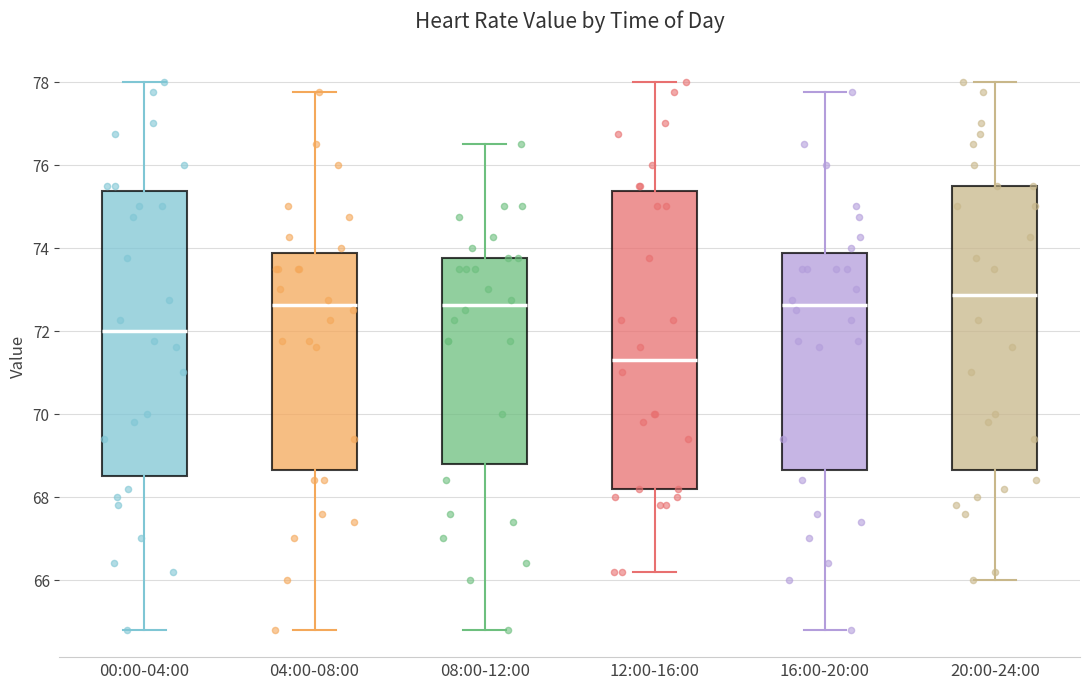

Where does the lower whisker of the box for 00:00-04:00 end on the y-axis? The values are not printed on the chart, so give them approximately, as read against the axis.

64.8